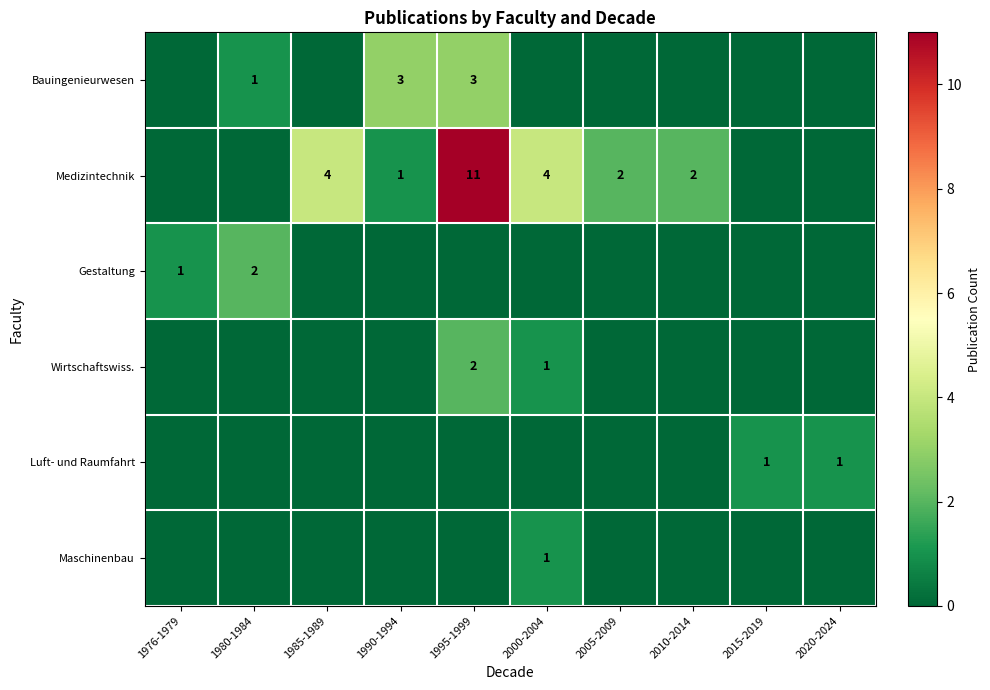

How many series are shown in this chart?

6